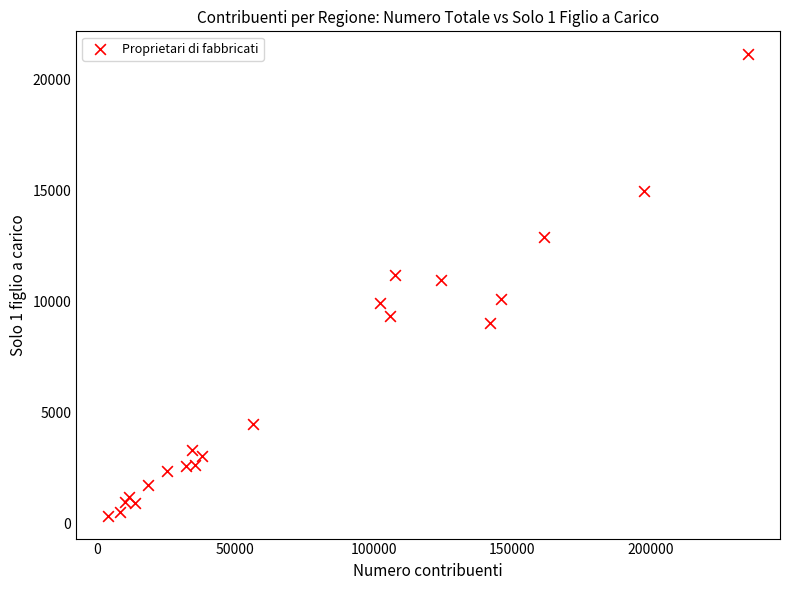

What is the range of Y values (max minus min)?

20777